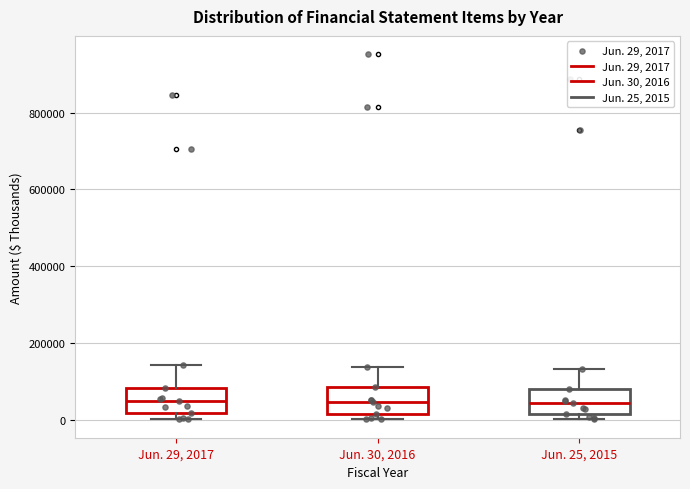

Where is the lower edge of the box for Jun. 25, 2015 on the y-axis? The values are not printed on the chart, so give them approximately, as read against the axis.

20000